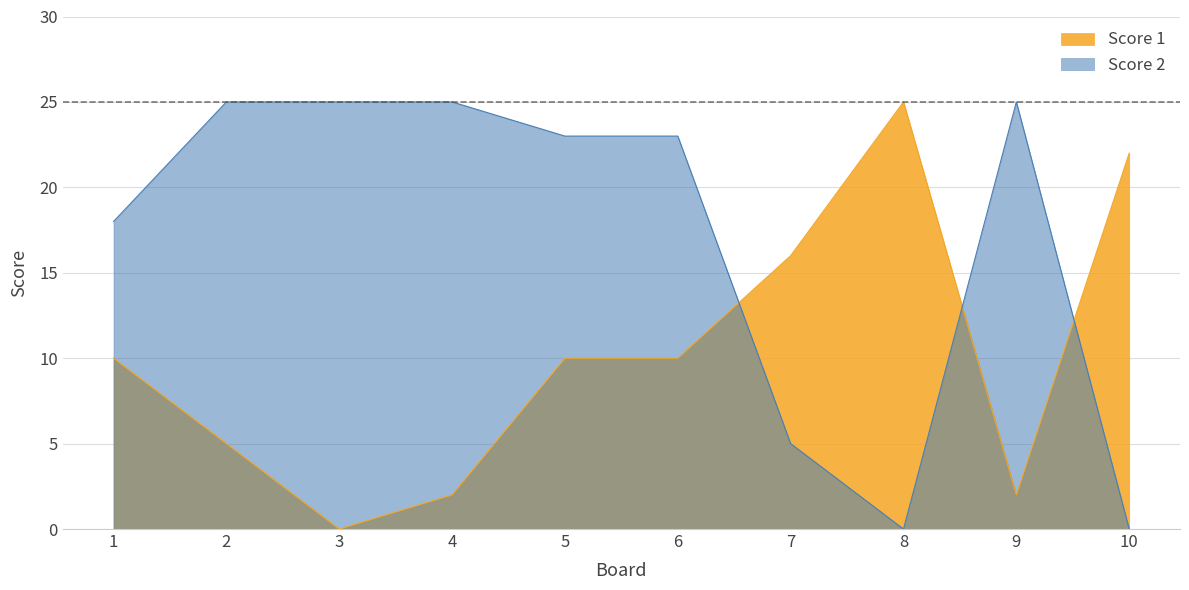

Which category has the lowest value across all series?

3